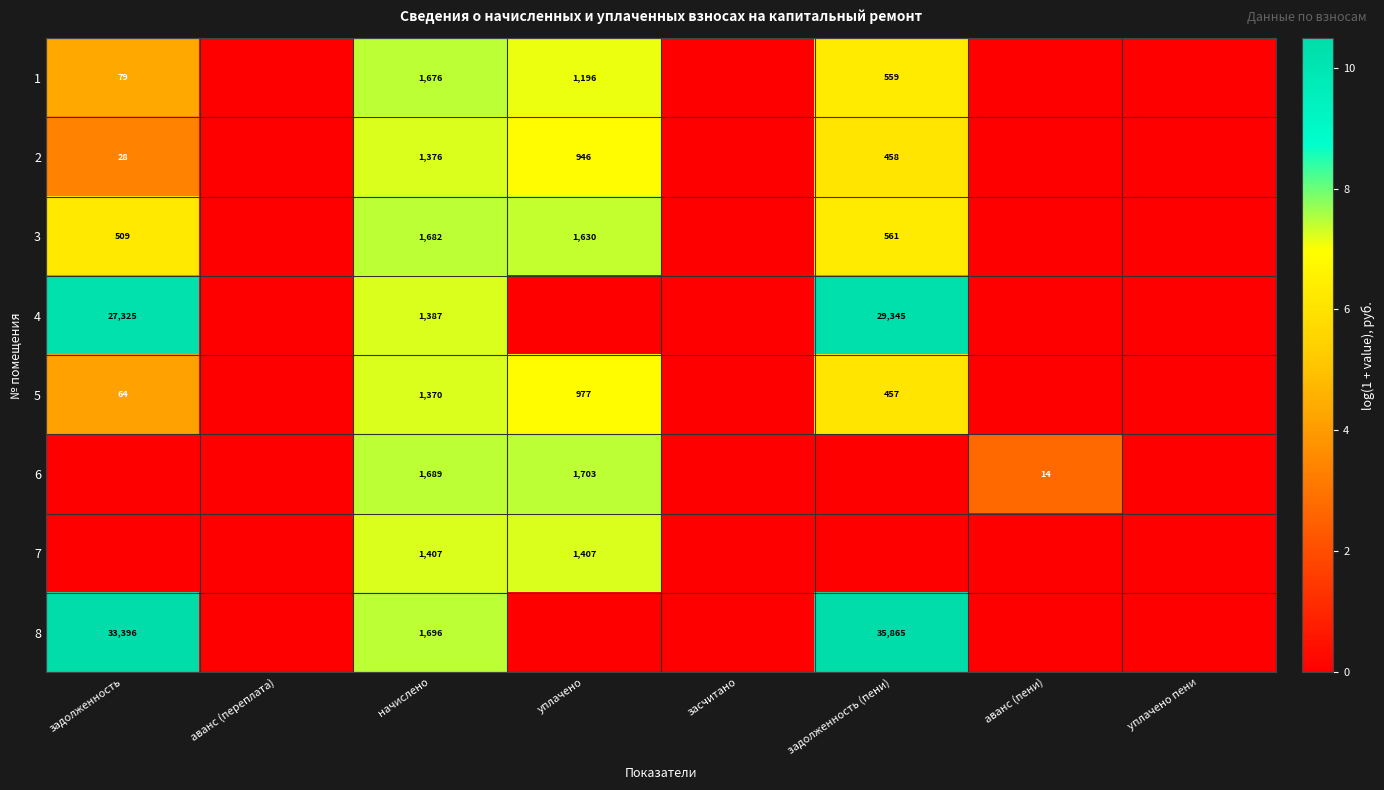

The 3 series shows 2176 at уплачено. True or false?

False